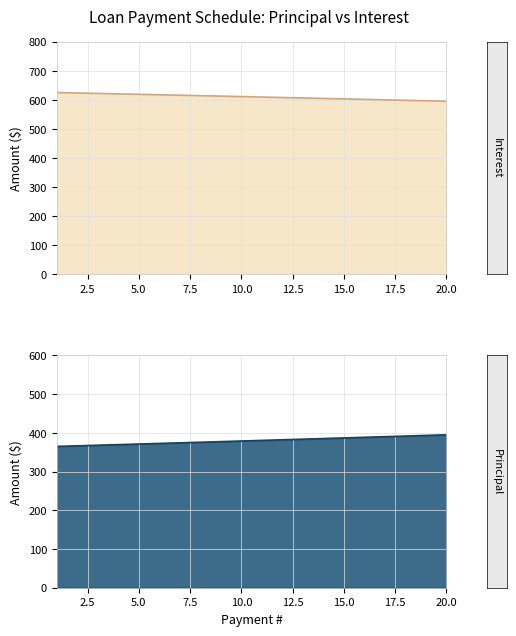

What is the value of the Principal point at the 18th from the left?

391.7